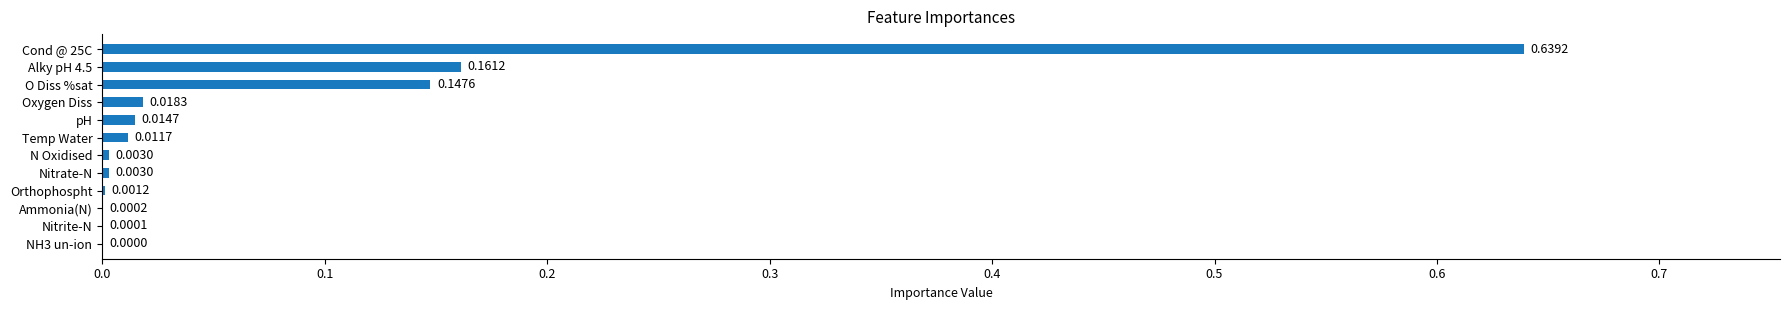

What is the sum of all values?

1.0